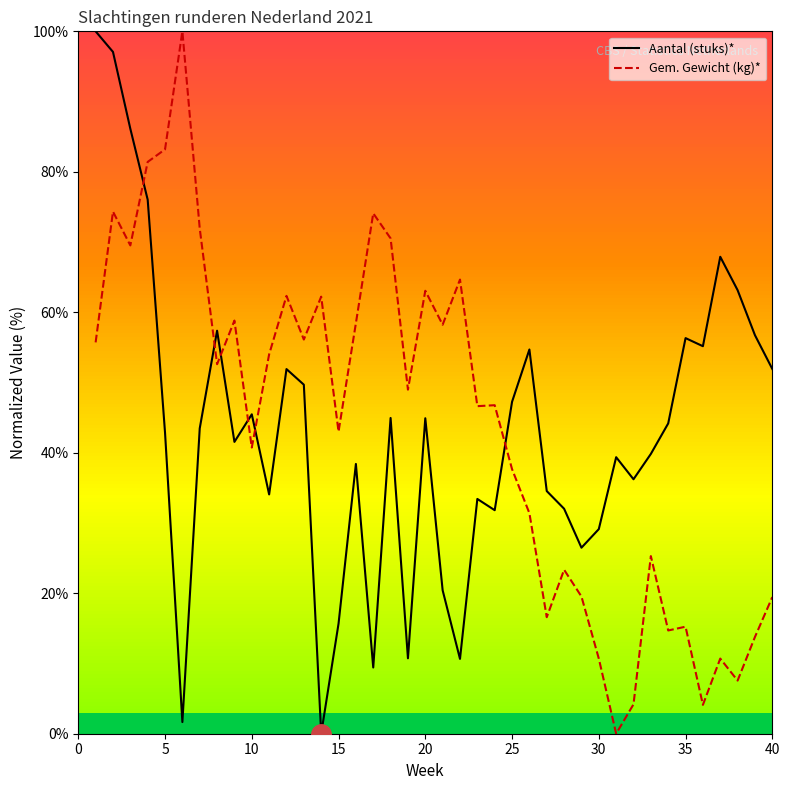

What is the difference between the maximum and minimum values in the Gem. Gewicht (kg)* series?

100.0